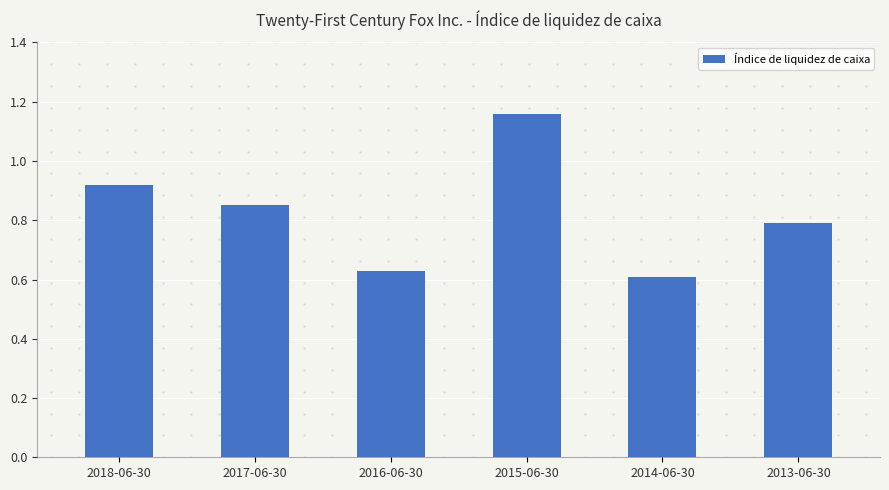

How many values are between 0 and 1?

5